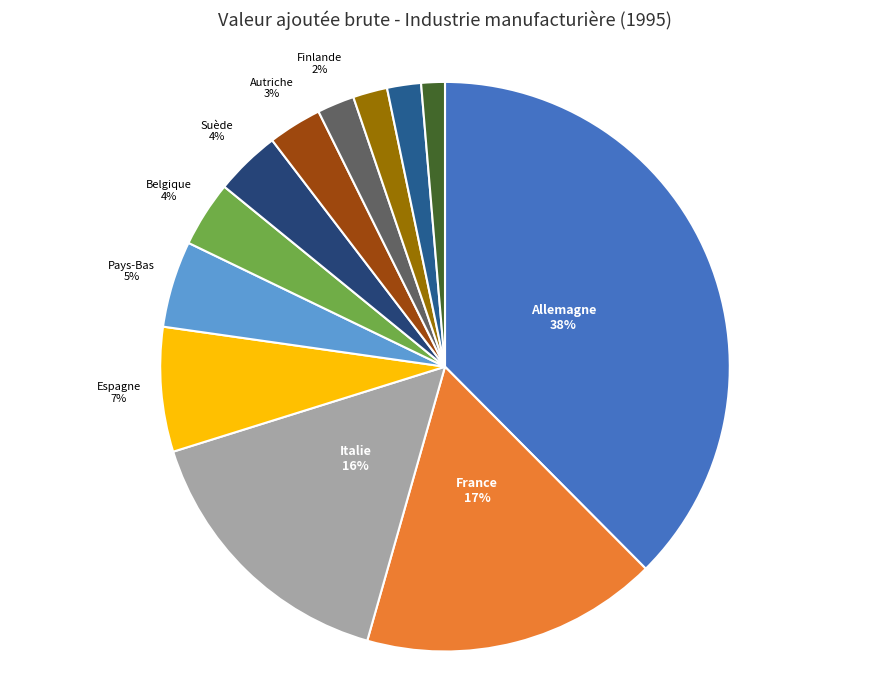

To the nearest percent, what is the average slice percentage?

8%